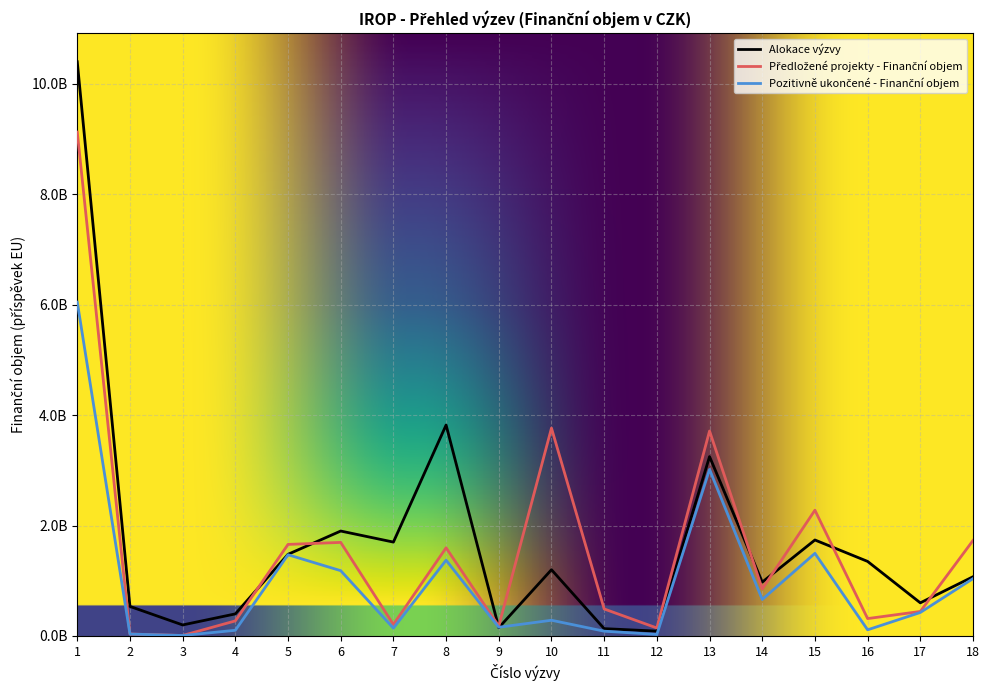

Is it true that Pozitivně ukončené - Finanční objem equals 29802666.5 at 4?

False